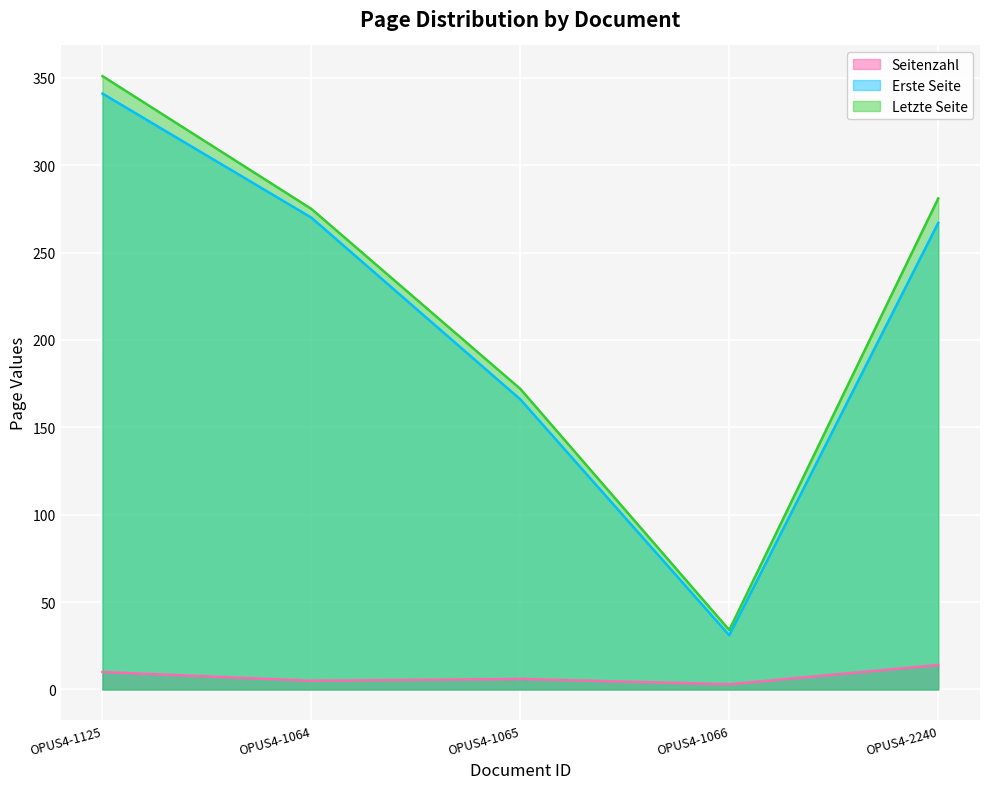

What are all the series names shown in the legend?

Seitenzahl, Erste Seite, Letzte Seite